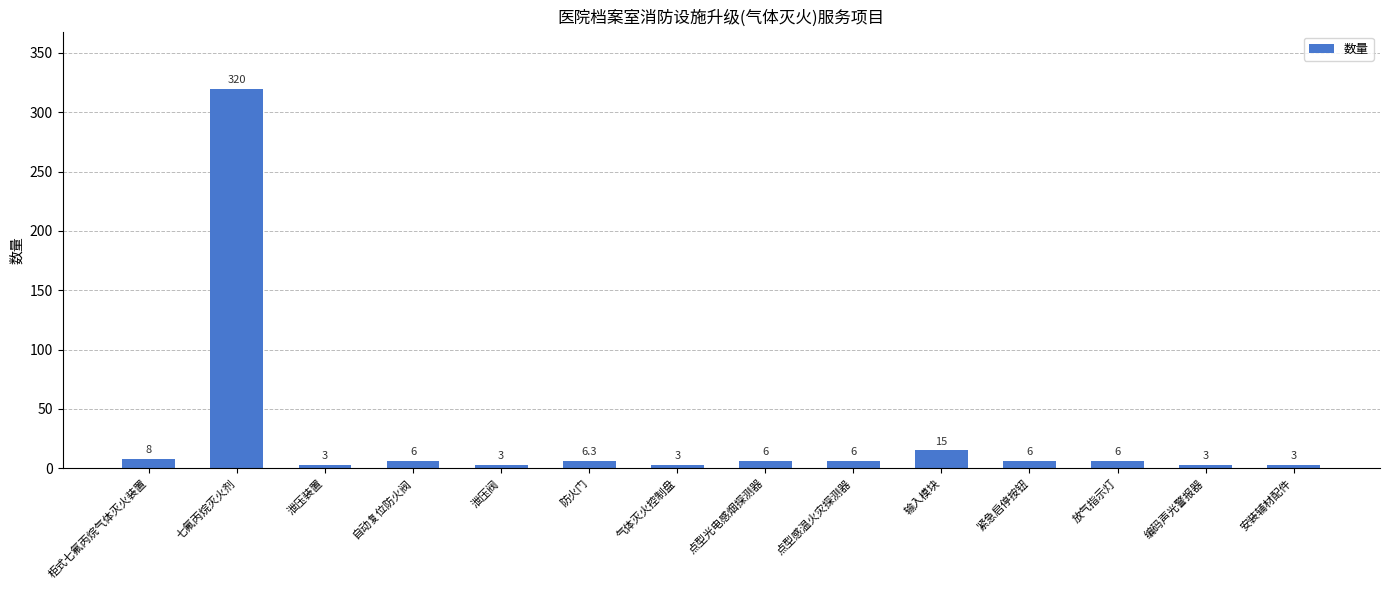

What is the label of the 4th bar from the right?

紧急启停按钮